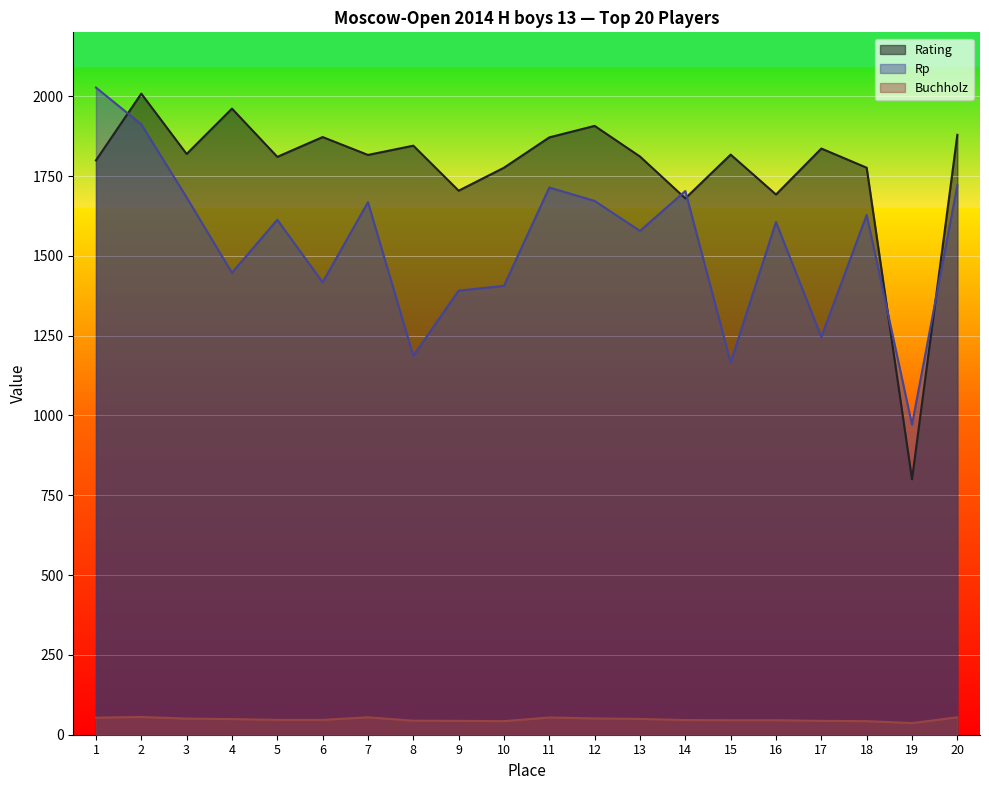

How many data points in Buchholz are less than 46?

8